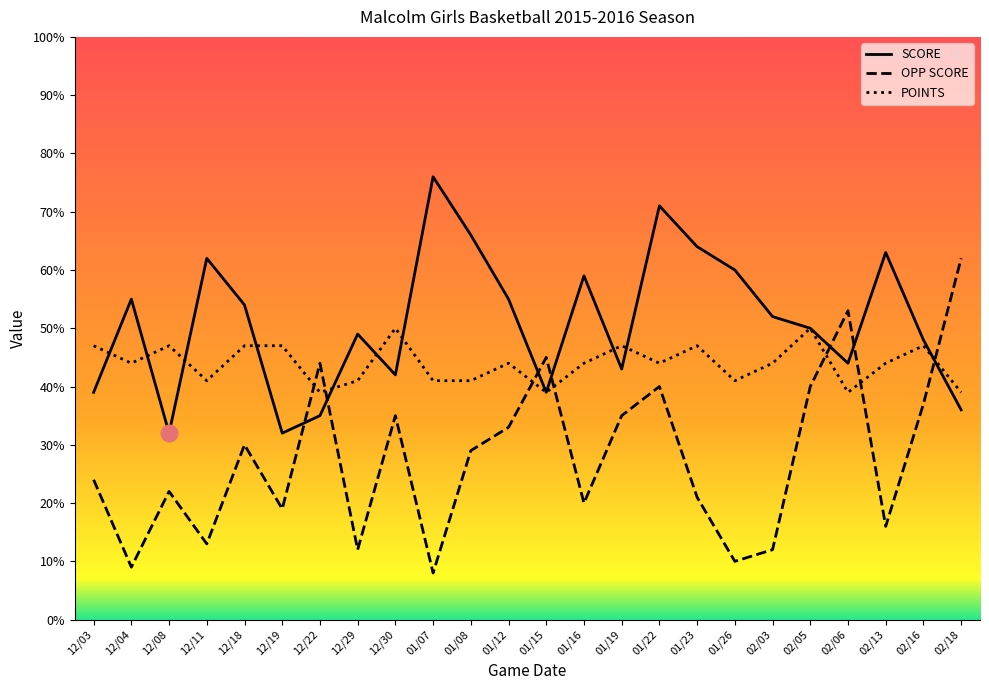

Which series changed the most between 12/11 and 01/12?

OPP SCORE